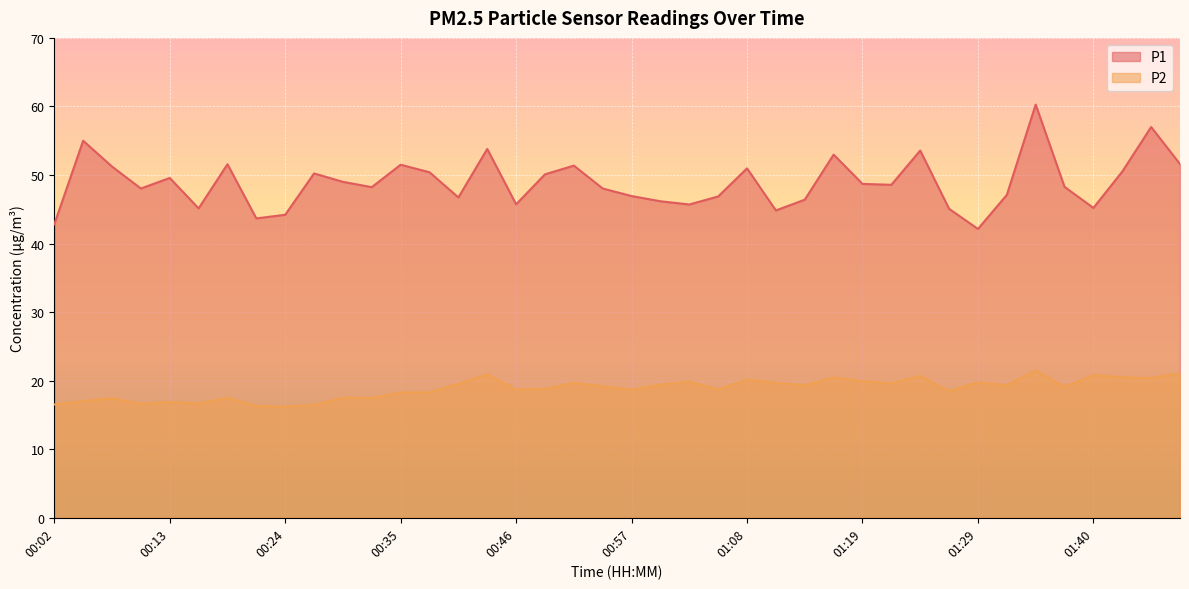

What position from the right is 00:07?

38